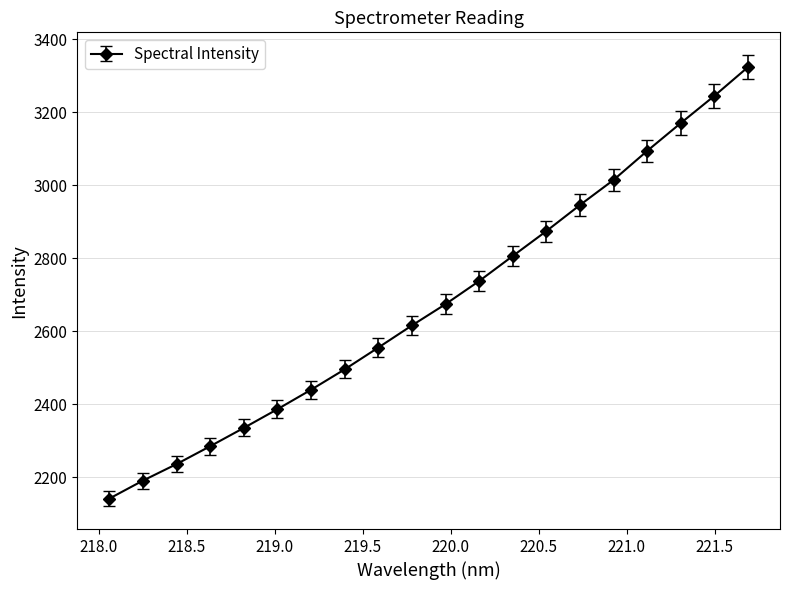

What is the maximum value shown in the chart?

3324.5